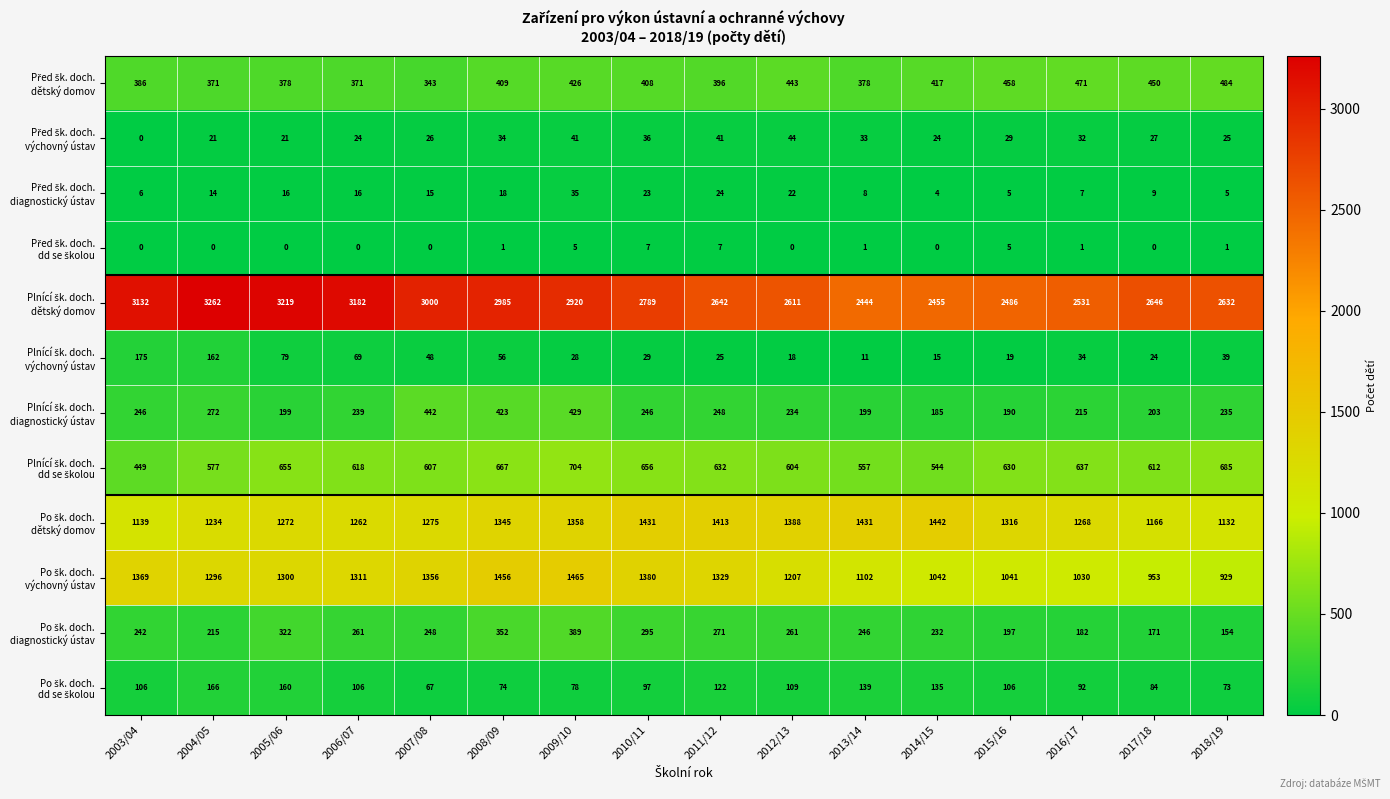

What is the difference between the highest and lowest values at 2016/17?

2530